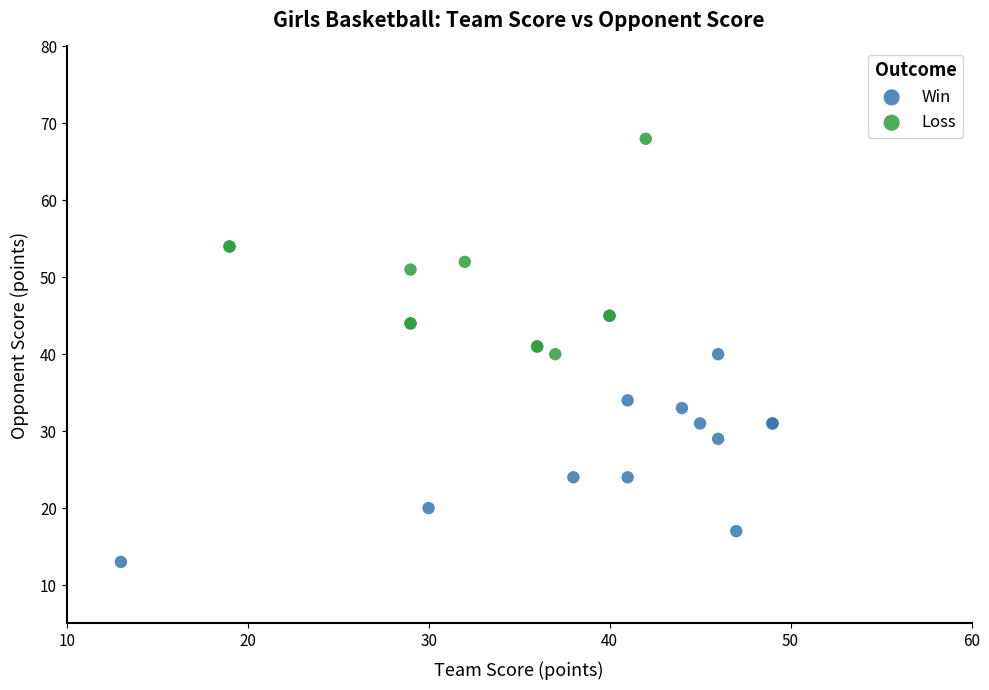

Which series reaches the maximum Y coordinate?

Loss